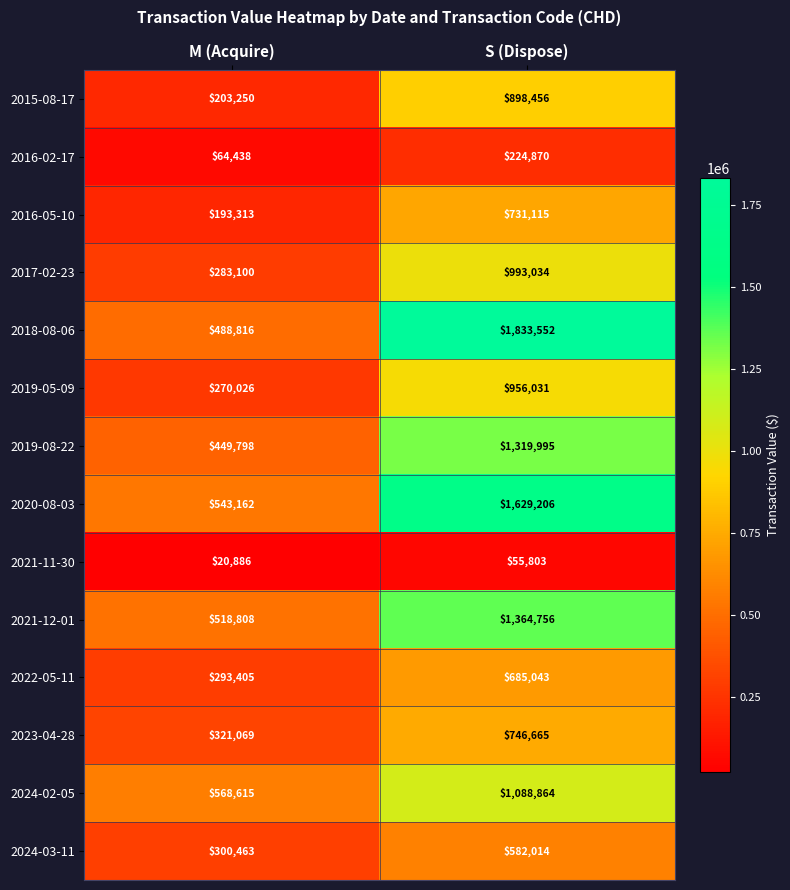

Between M (Acquire) and S (Dispose), which series saw the biggest shift?

2018-08-06